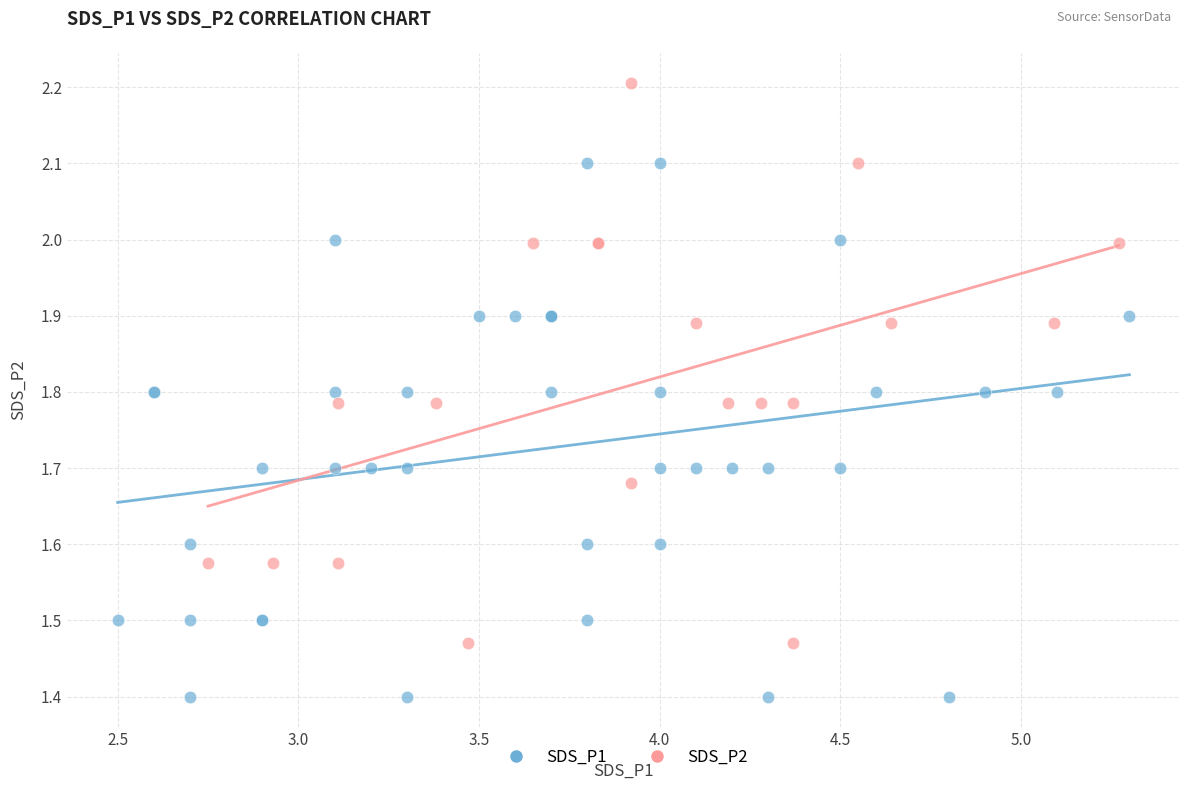

Which series reaches the minimum Y coordinate?

SDS_P1